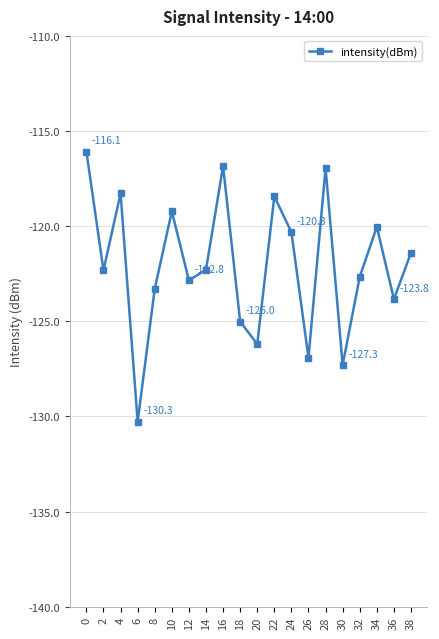

What is the change in value from 4 to 26?

-8.6